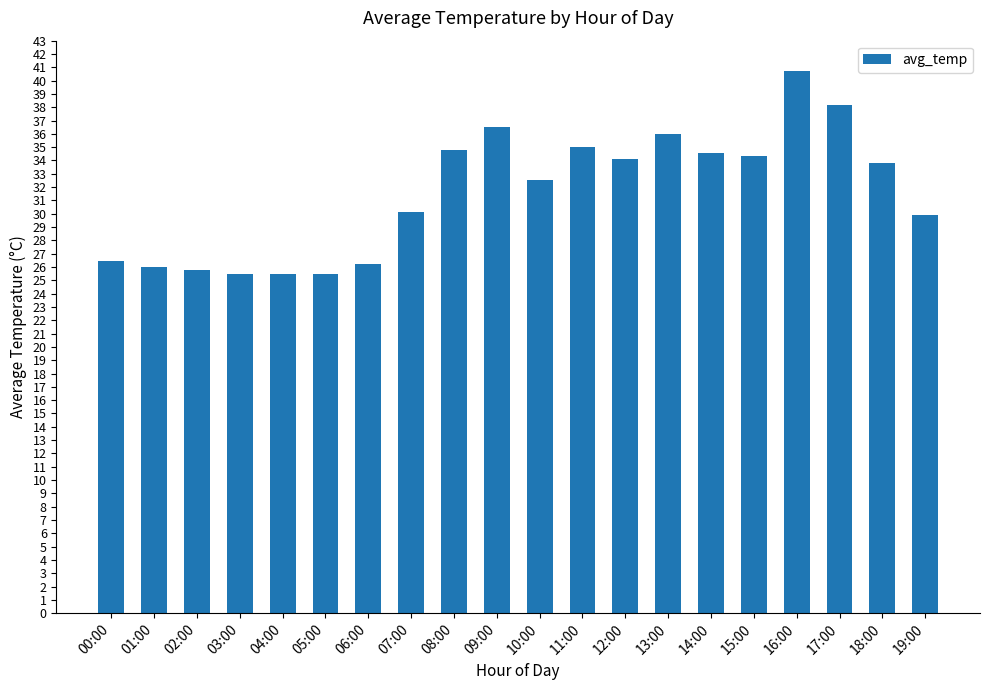

At which label is the value closest to 33?

10:00